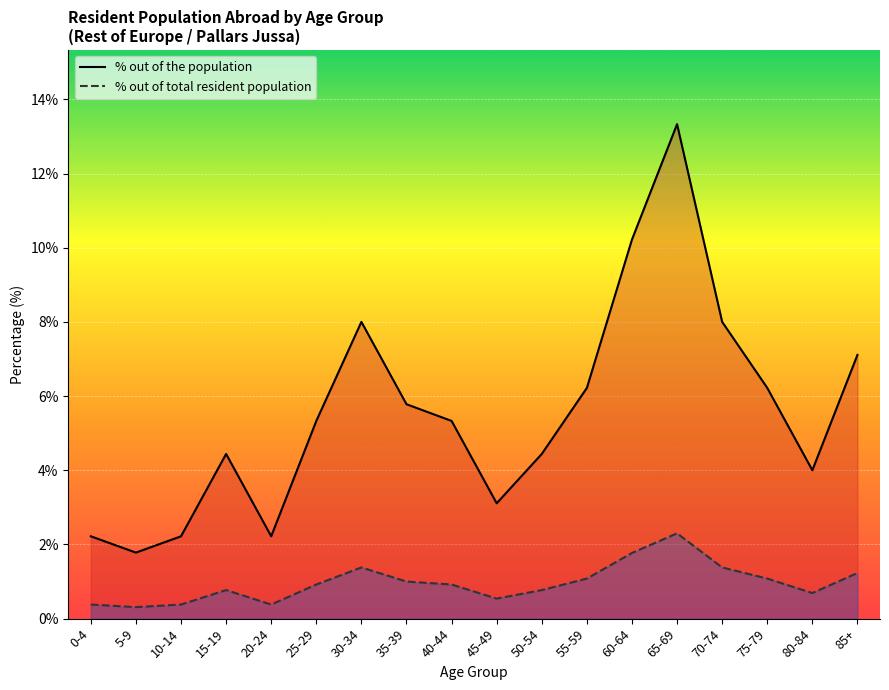

The % out of total resident population series shows 0.3 at 55-59. True or false?

False